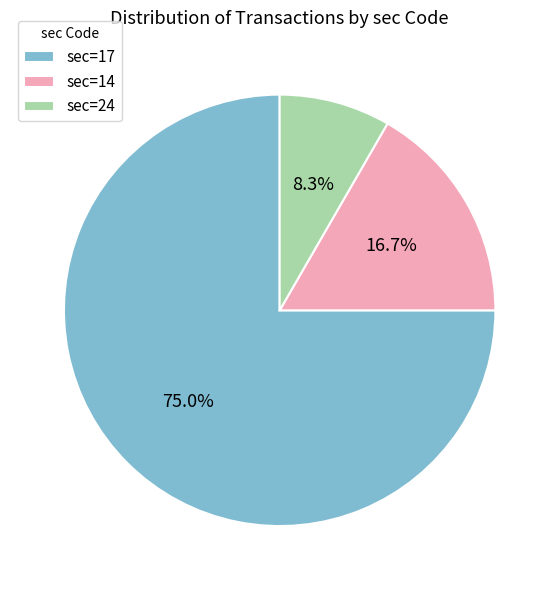

What percentage is the sec=24 slice, to the nearest percent?

8%